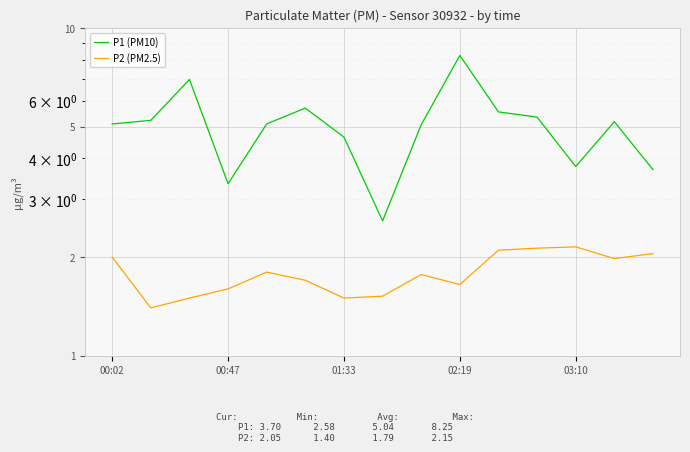

How many distinct data groups are displayed?

2